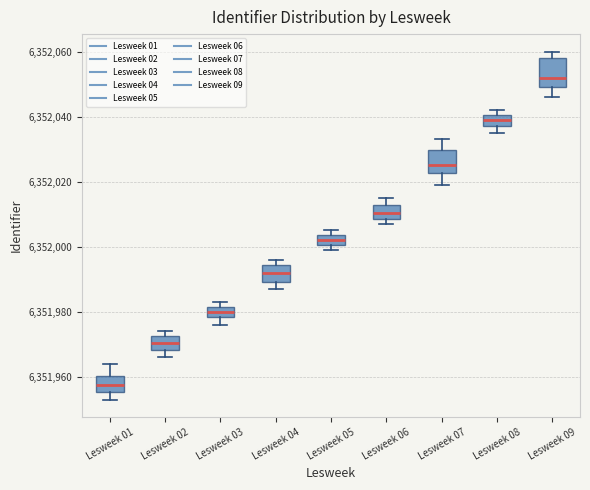

Reading left to right, transcribe this box plot: for each box, give where its median line is, the range the box spans, and where its two whiskers end, as read against the y-axis. The values are not printed on the chart, so give them approximately, as read against the axis.

Lesweek 01: median 6351958, box 6351956 to 6351960, whiskers 6351954 to 6351964
Lesweek 02: median 6351970, box 6351968 to 6351972, whiskers 6351966 to 6351974
Lesweek 03: median 6351980, box 6351978 to 6351982, whiskers 6351976 to 6351984
Lesweek 04: median 6351992, box 6351990 to 6351994, whiskers 6351988 to 6351996
Lesweek 05: median 6352002, box 6352000 to 6352004, whiskers 6352000 (just below the box's lower edge) to 6352006
Lesweek 06: median 6352010, box 6352008 to 6352012, whiskers 6352008 (just below the box's lower edge) to 6352016
Lesweek 07: median 6352026, box 6352022 to 6352030, whiskers 6352020 to 6352034
Lesweek 08: median 6352040 (inside the box), box 6352038 to 6352040, whiskers 6352036 to 6352042
Lesweek 09: median 6352052, box 6352050 to 6352058, whiskers 6352046 to 6352060